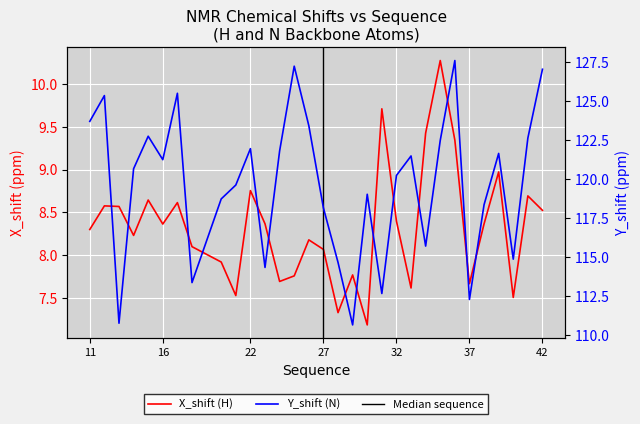

True or false: Y_shift has a value of 176.5 at 37.

False